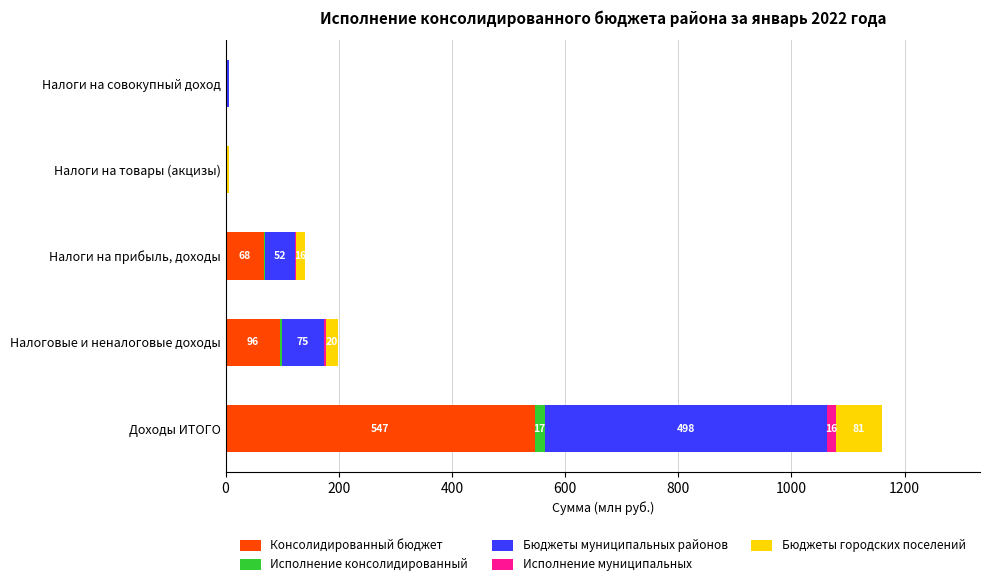

The Консолидированный бюджет series shows 67.5 at Налоги на прибыль, доходы. True or false?

True